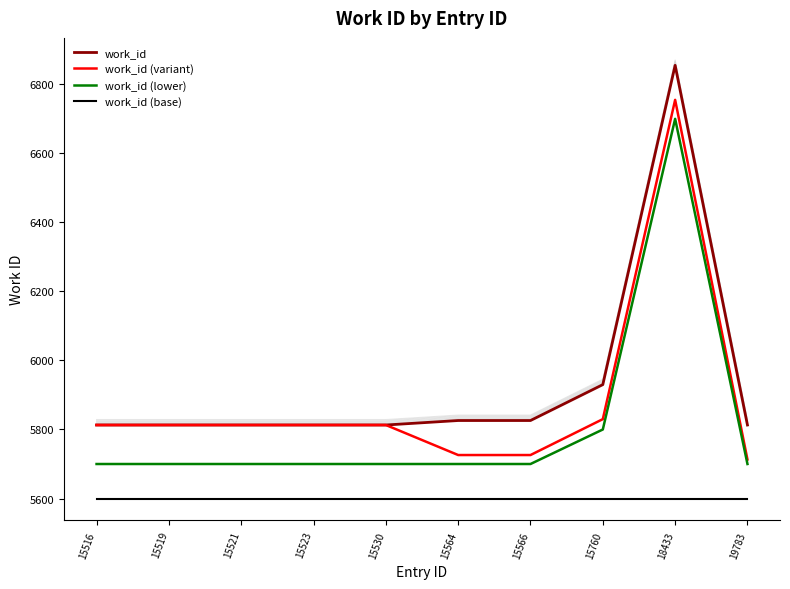

What is the minimum value shown in the chart?

5600